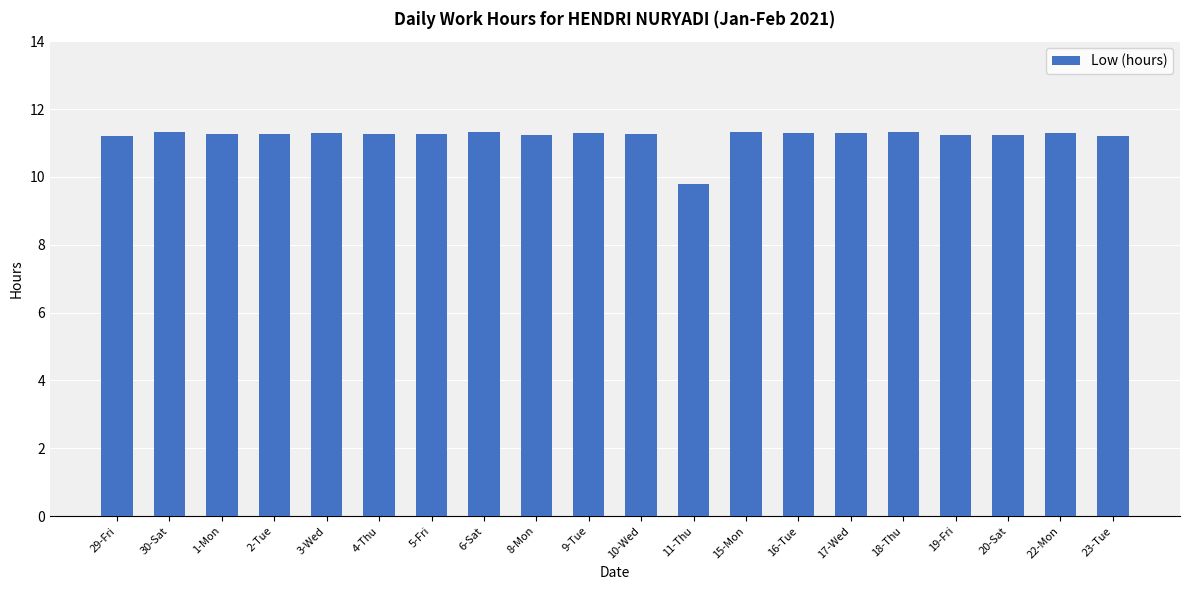

The chart shows a value of 11.3 at 17-Wed. True or false?

True